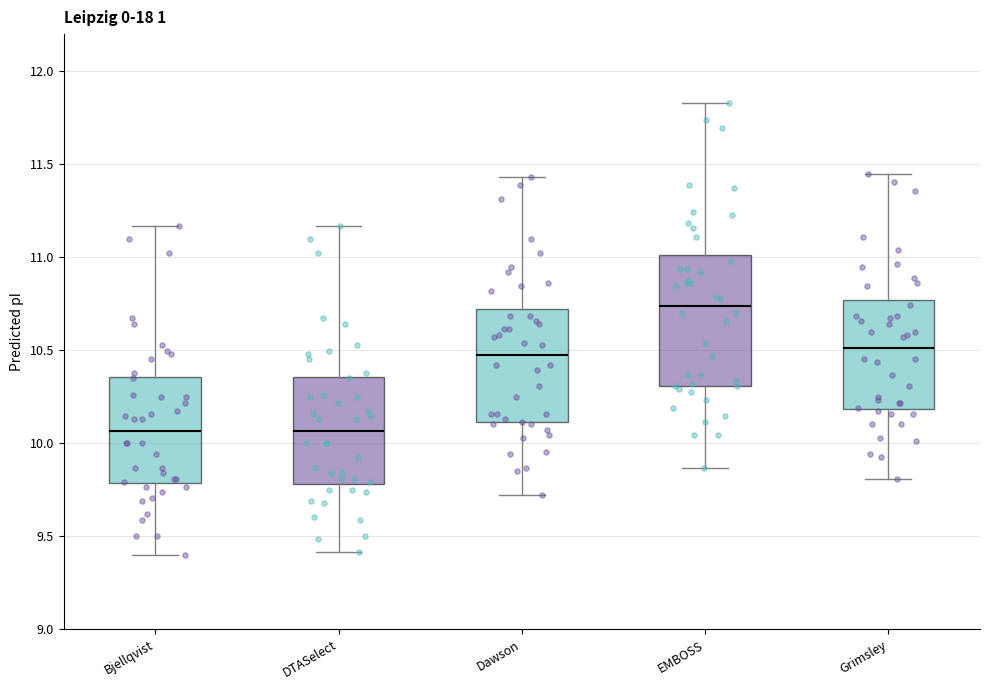

Reading left to right, transcribe this box plot: for each box, give where its median line is, the range the box spans, and where its two whiskers end, as read against the y-axis. The values are not printed on the chart, so give them approximately, as read against the axis.

Bjellqvist: median 10.05, box 9.80 to 10.35, whiskers 9.40 to 11.15
DTASelect: median 10.05, box 9.80 to 10.35, whiskers 9.40 to 11.15
Dawson: median 10.45, box 10.10 to 10.70, whiskers 9.70 to 11.45
EMBOSS: median 10.75, box 10.30 to 11.00, whiskers 9.85 to 11.85
Grimsley: median 10.50, box 10.20 to 10.75, whiskers 9.80 to 11.45